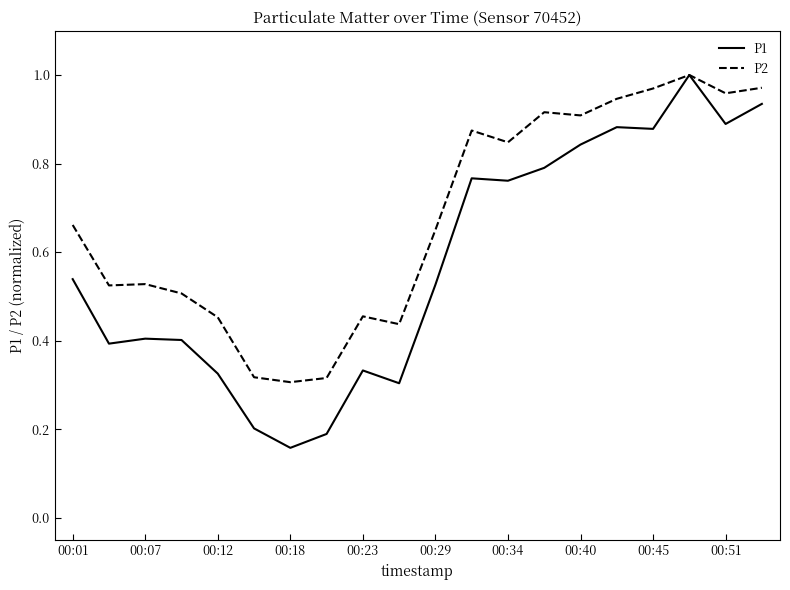

What are all the series names shown in the legend?

P1, P2